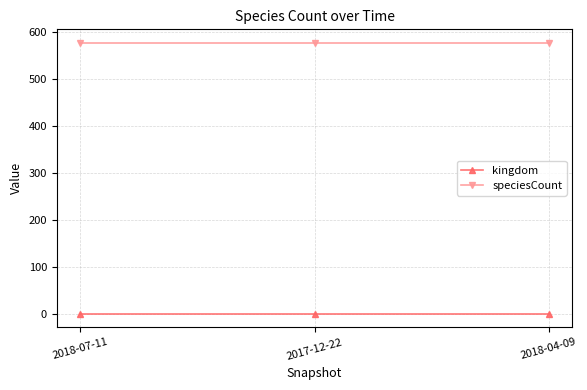

Which series has the largest total across all categories?

speciesCount